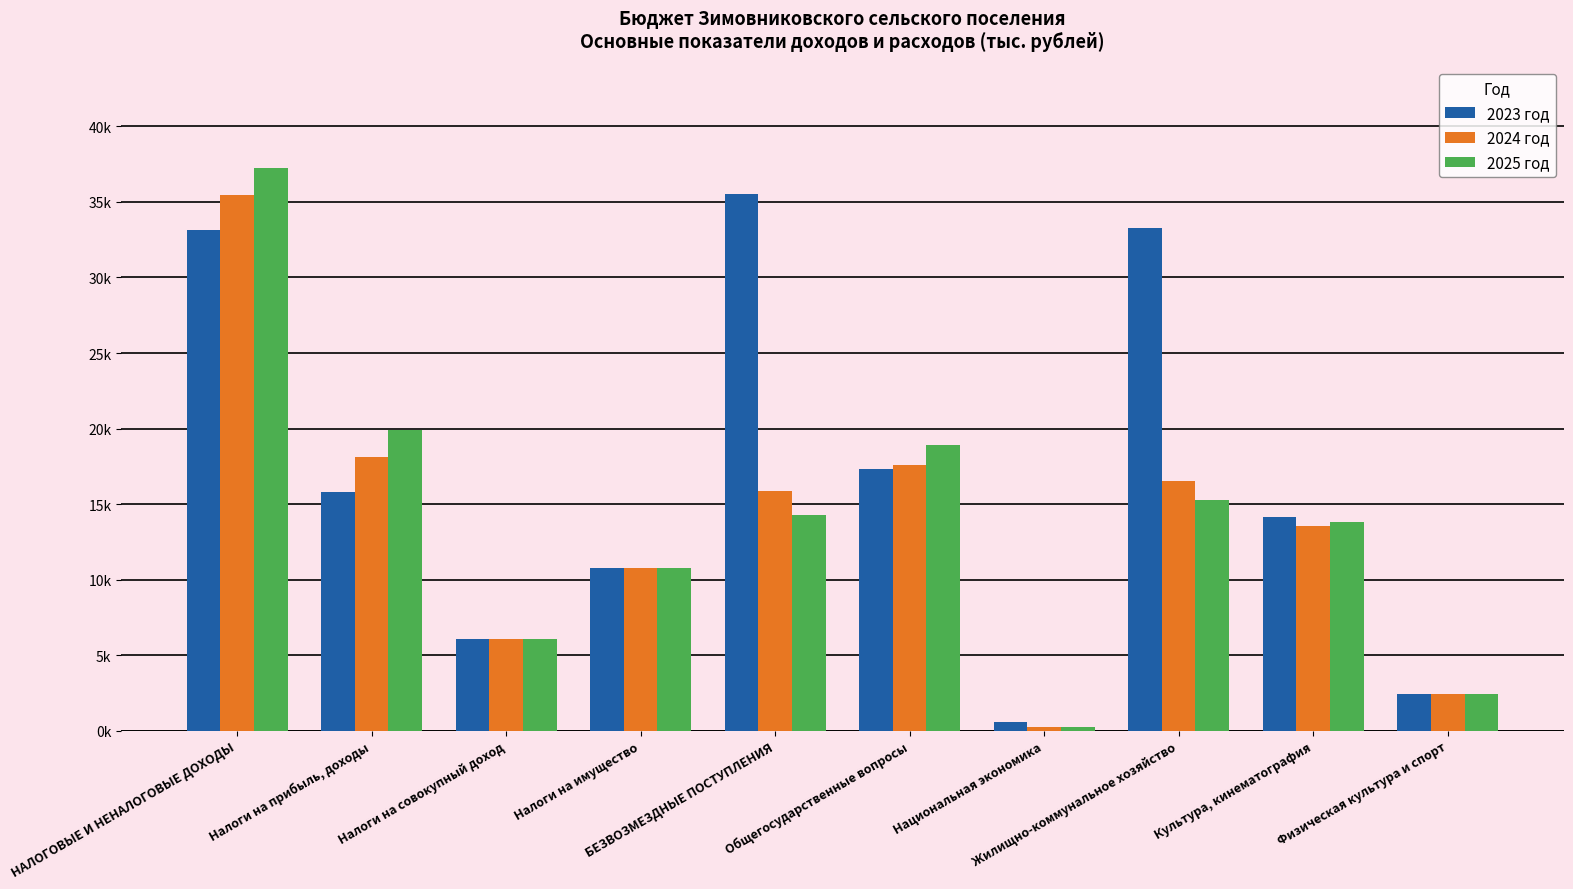

What position from the right is Физическая культура и спорт?

1